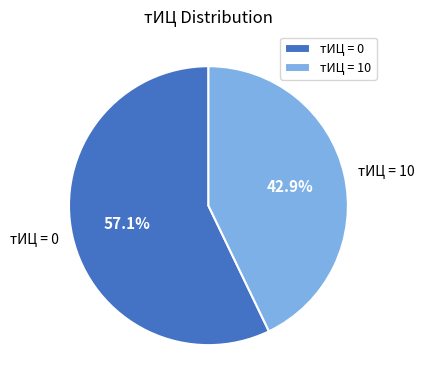

To the nearest percent, what is the difference between the largest and smallest slice percentages?

14%